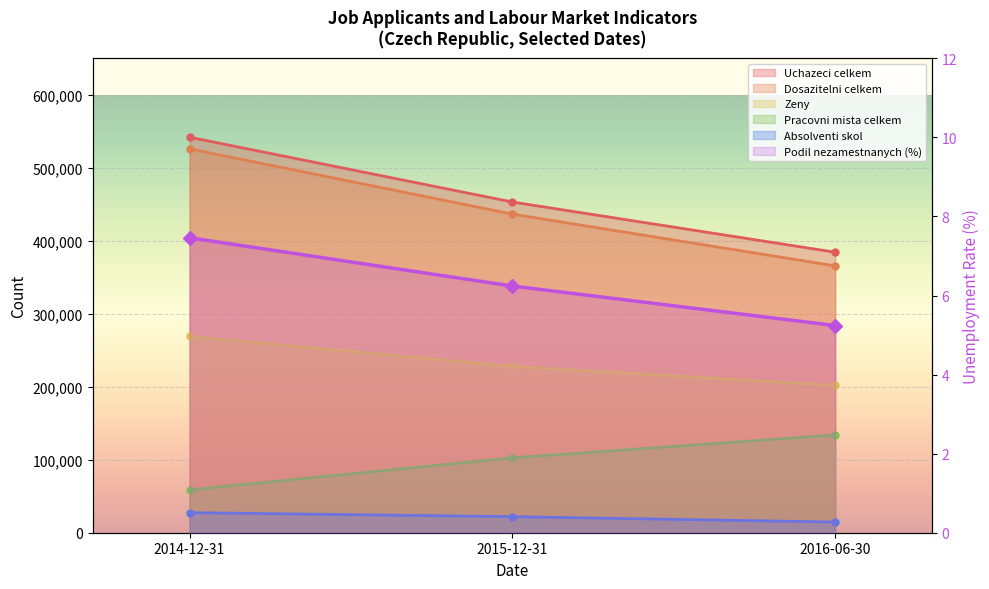

What is the label of the 2nd point from the right?

2015-12-31